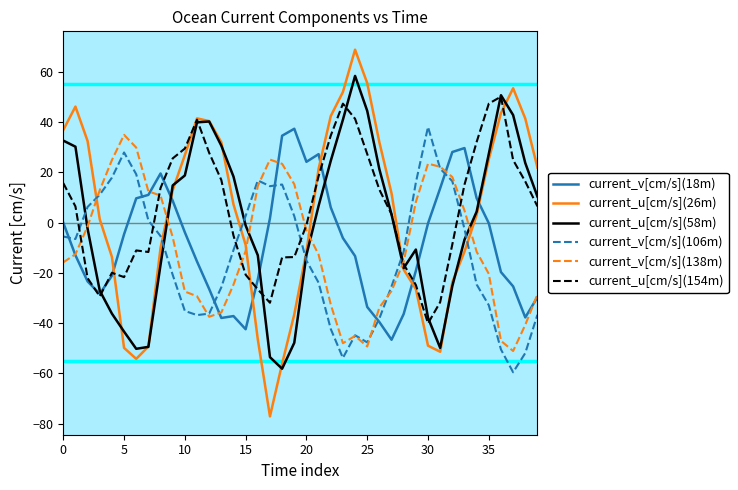

Does the chart have visible grid lines?

No